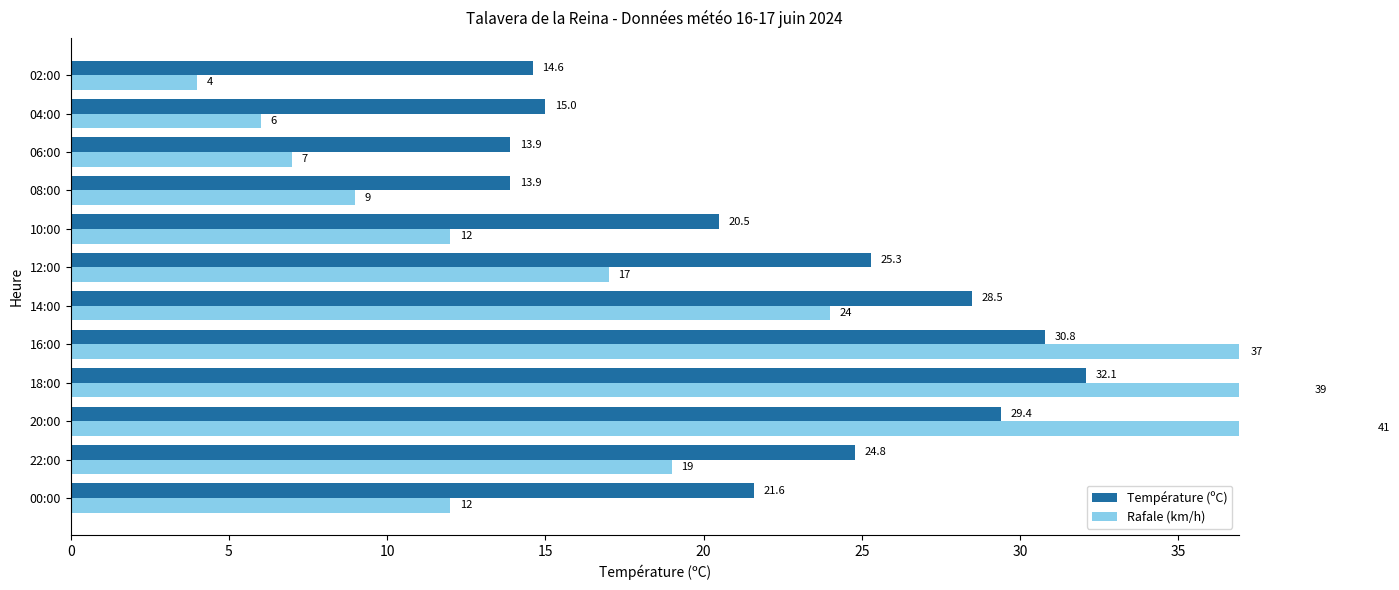

What are all the series names shown in the legend?

Température (ºC), Rafale (km/h)